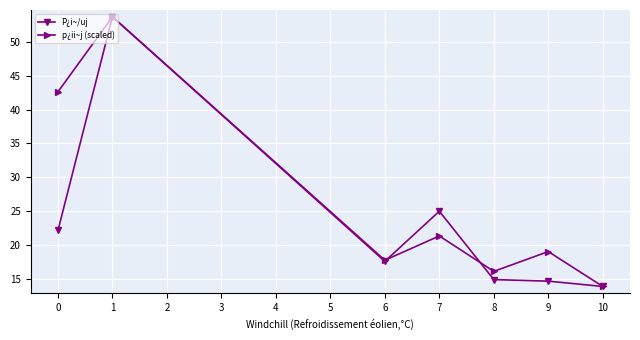

What is the spread (max minus min) of values at 0?

20.5